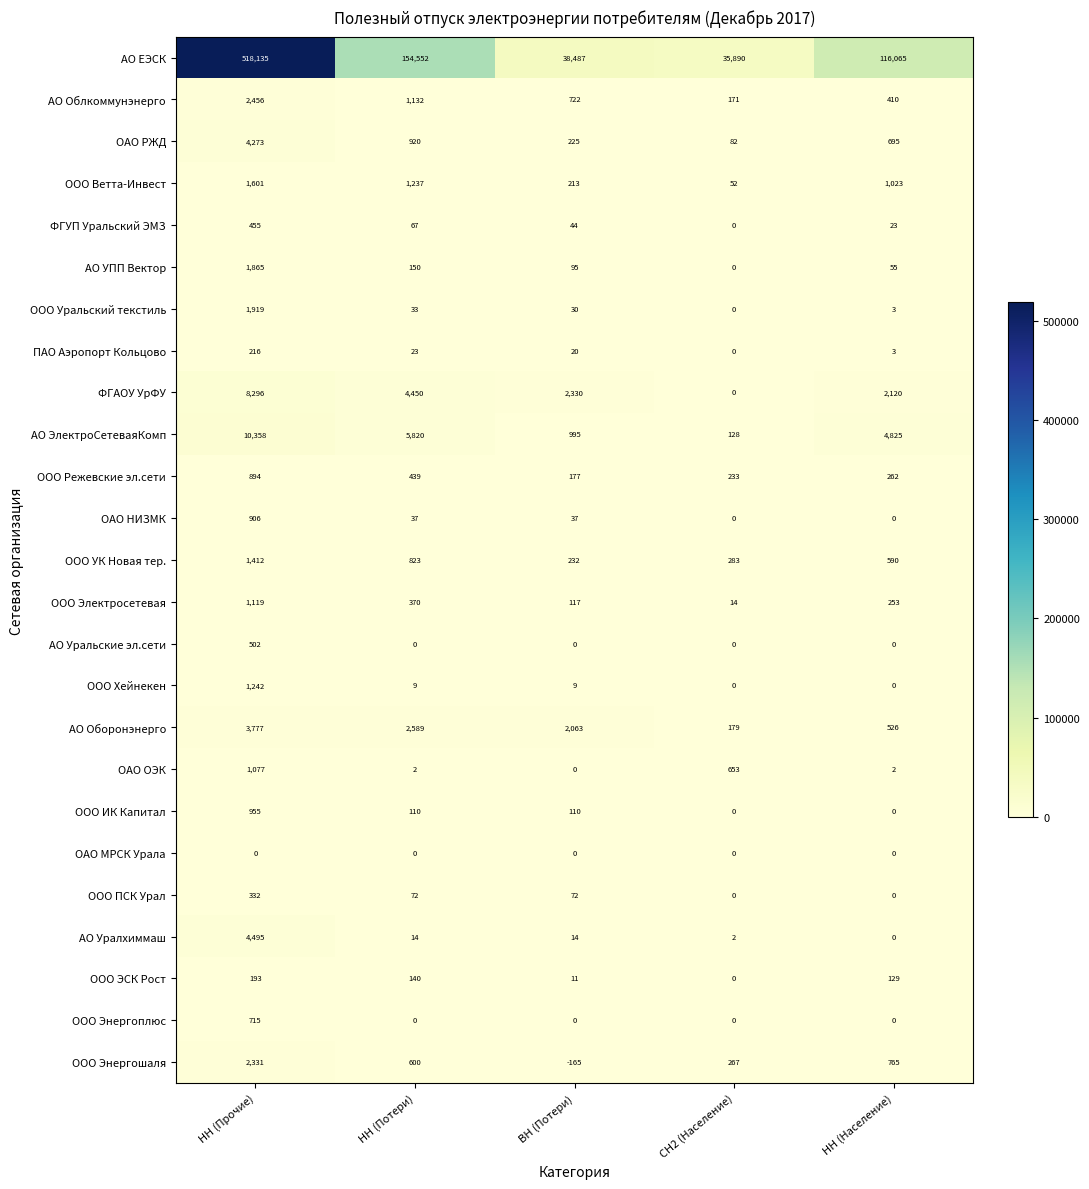

What value does the ФГУП Уральский ЭМЗ series have at НН (Прочие)?

455